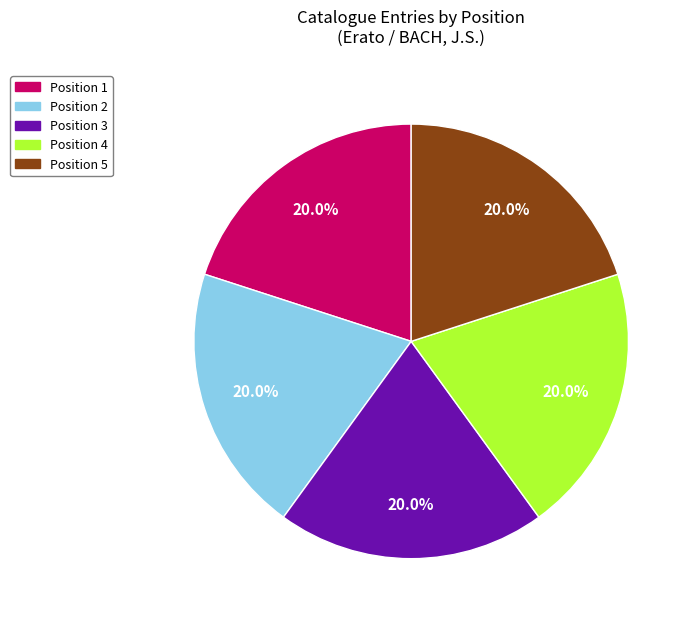

How many segments does this pie chart have?

5